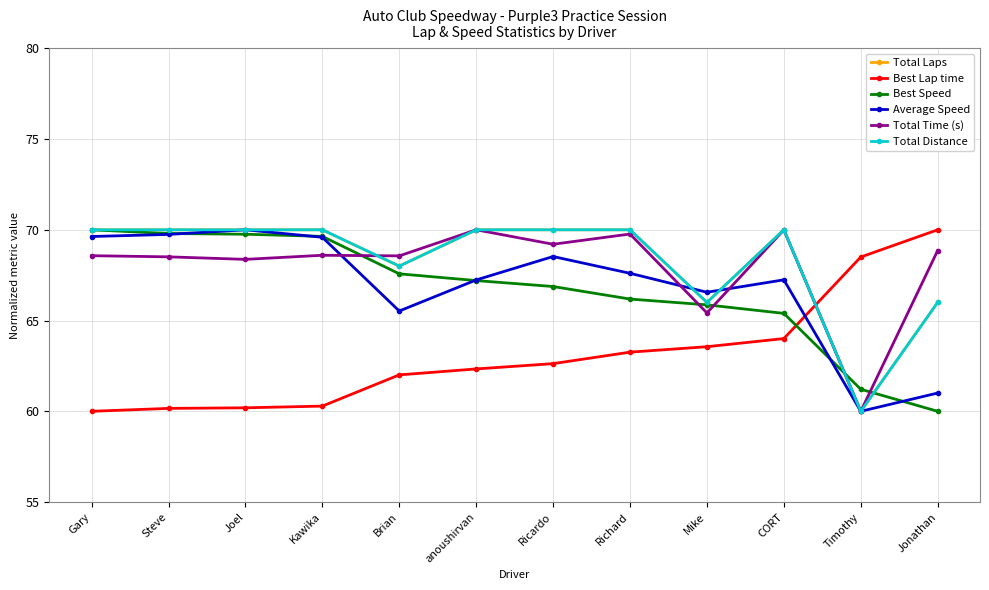

The value of Best Speed at Gary is 70.0. True or false?

True